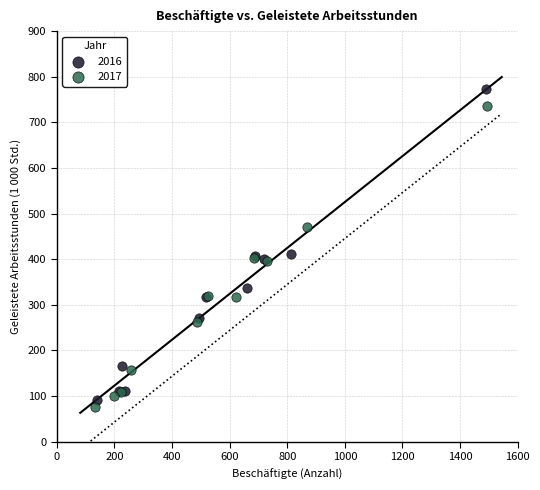

Which series reaches the maximum Y coordinate?

2016